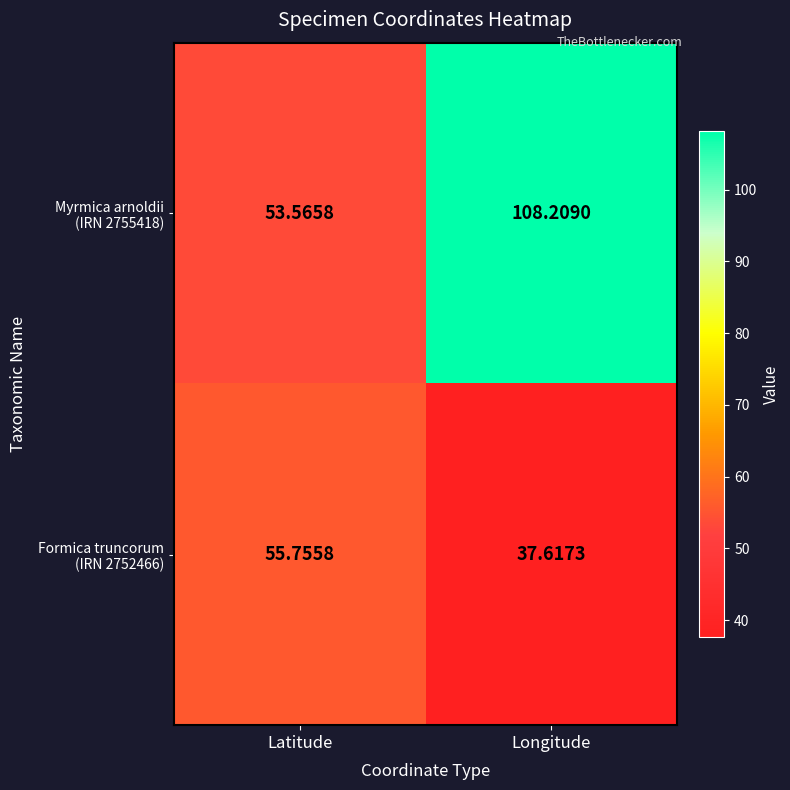

At which category is the sum across all series the highest?

Longitude